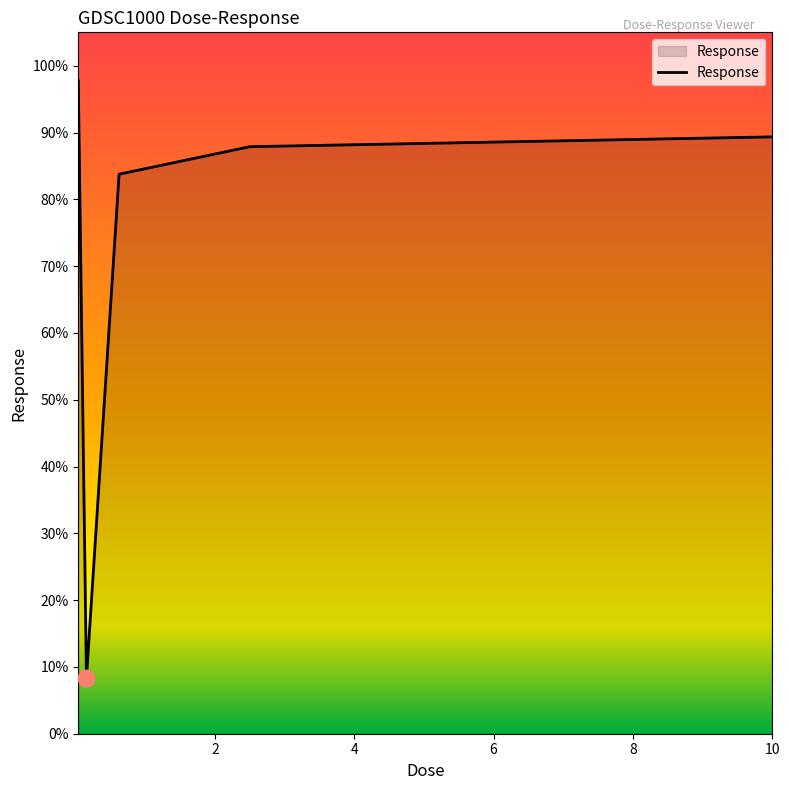

What is the average value?

73.4